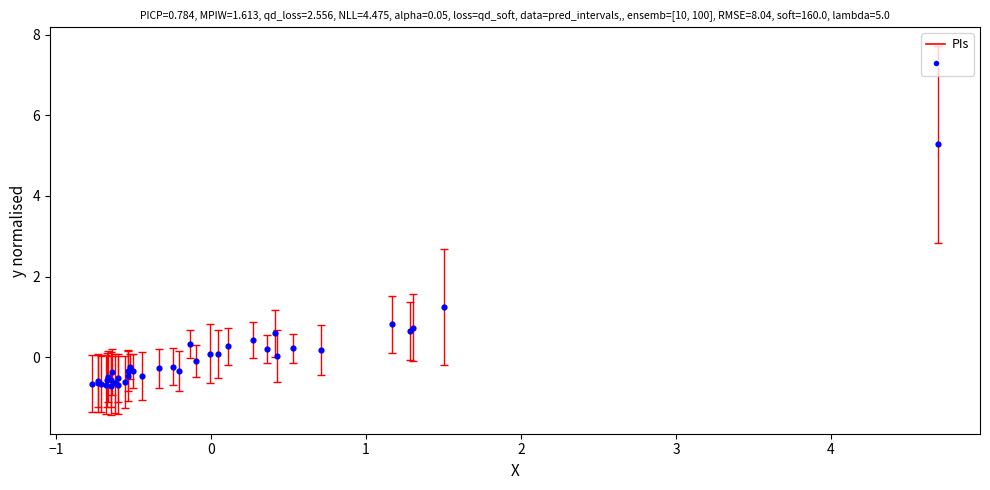

What Y value in the scatter plot is closest to 2?

1.2